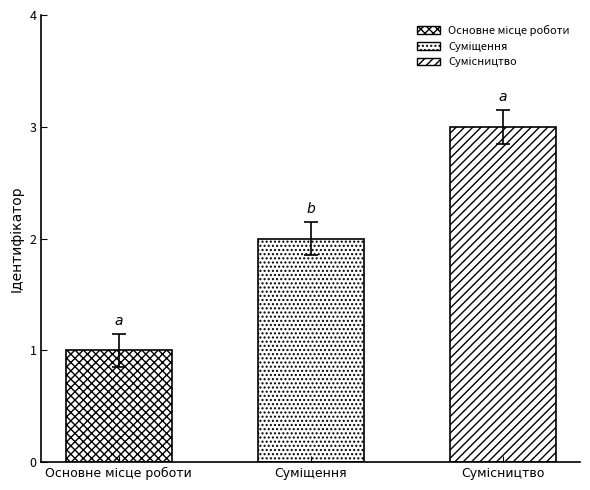

Reading right to left, what are all the values shown in this chart?

Сумісництво=3	Суміщення=2	Основне місце роботи=1